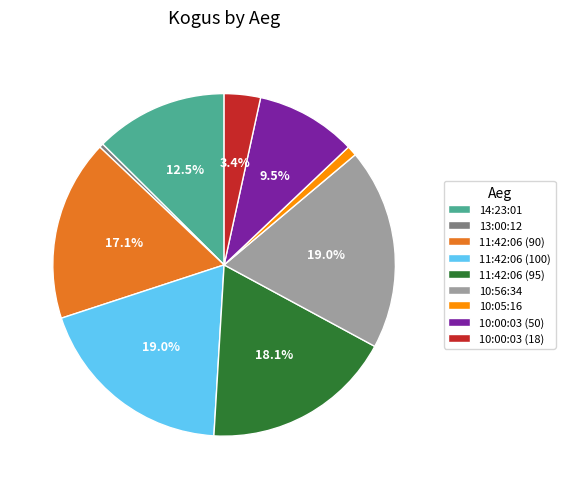

Between 11:42:06 (100) and 10:00:03 (50), which is larger?

11:42:06 (100)